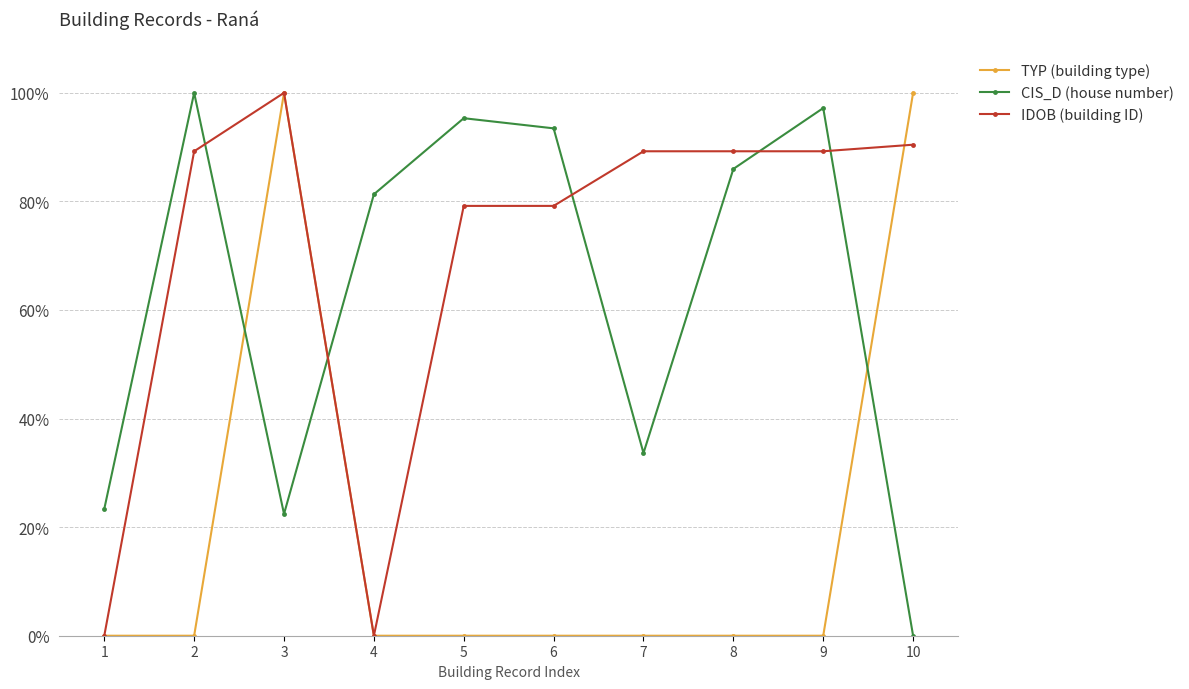

True or false: CIS_D (house number) has a value of 33.8 at 6.

False